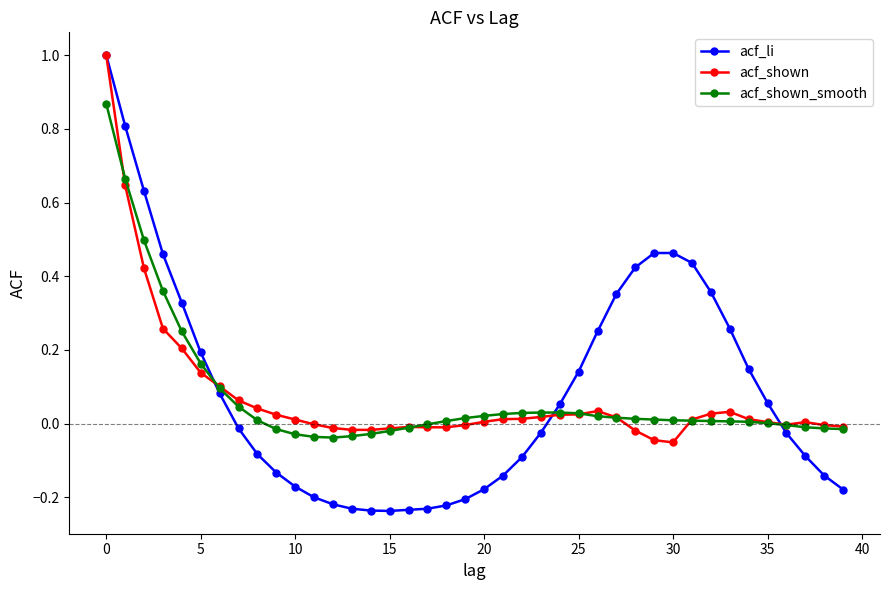

What is the maximum value for acf_shown?

1.0